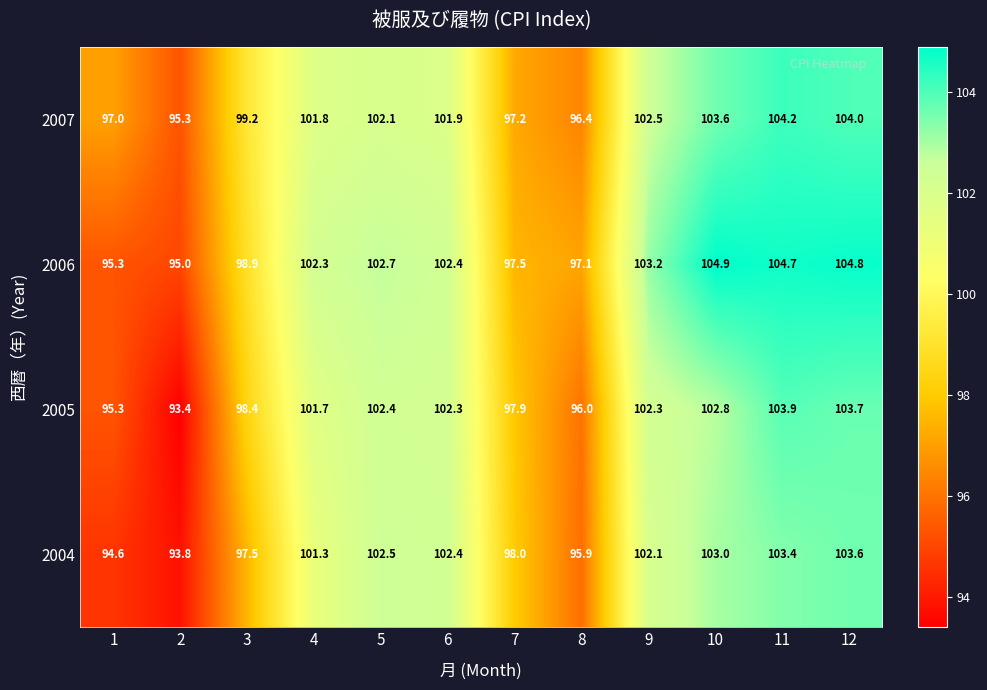

What is the difference between the 2004 values at 10 and 8?

7.1